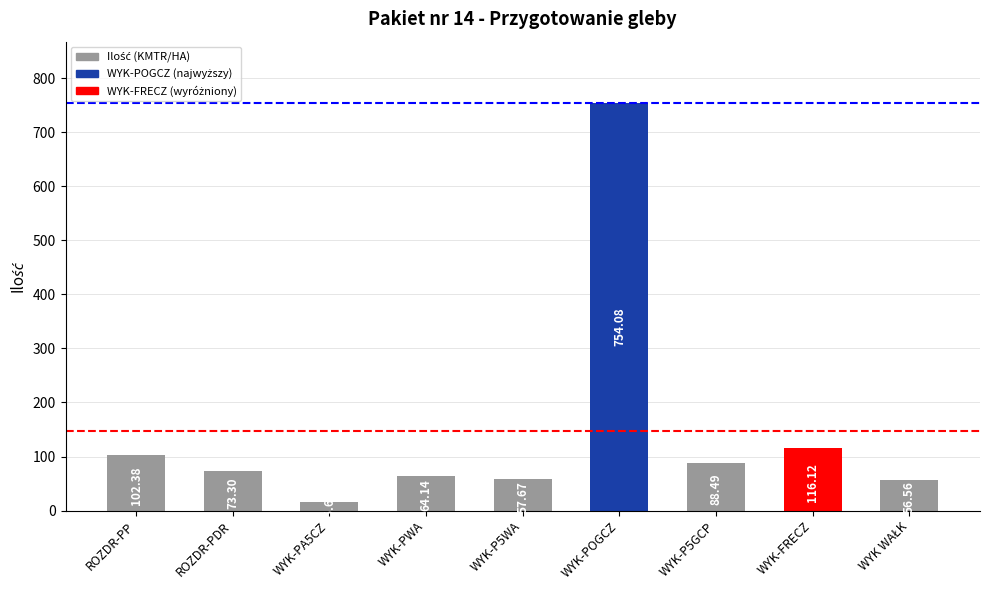

Where does the data first go above 73?

ROZDR-PP